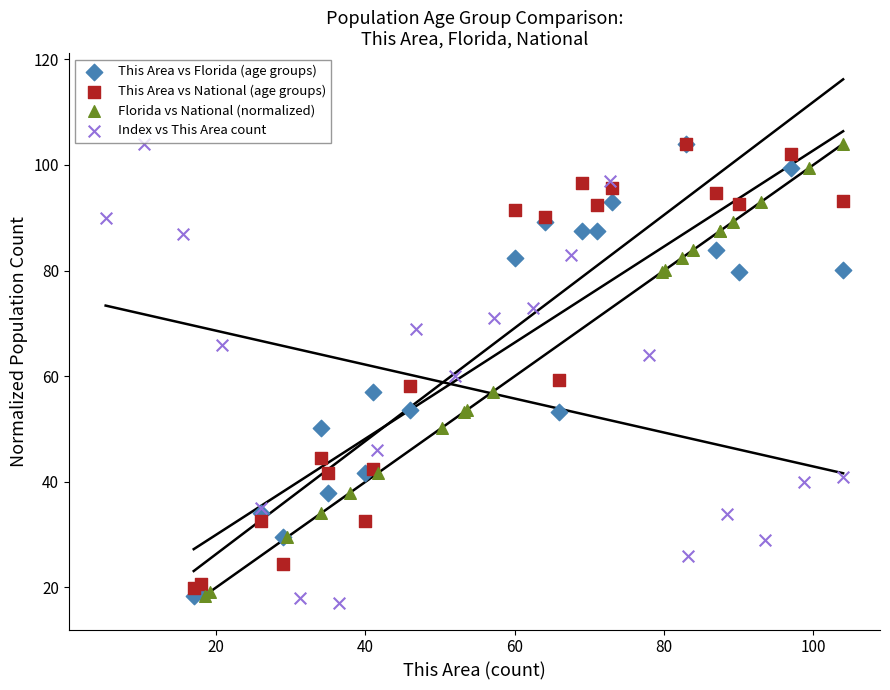

What are all the series names shown in the legend?

This Area vs Florida (age groups), This Area vs National (age groups), Florida vs National (normalized), Index vs This Area count